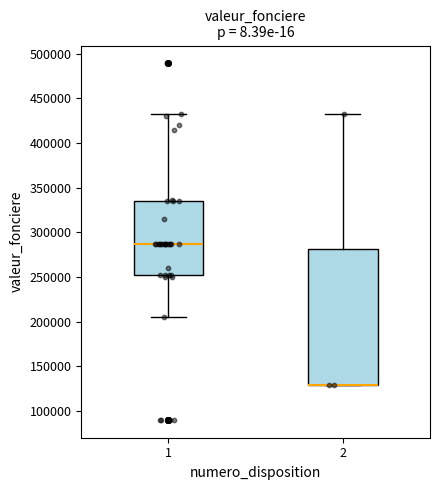

Which box is the tallest, from its lower edge to its upper edge?

2